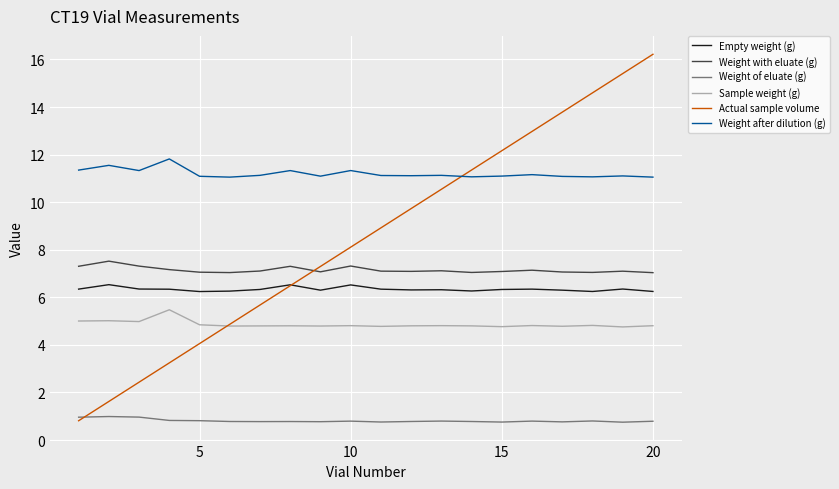

True or false: Empty weight (g) and Sample weight (g) cross at least once.

False